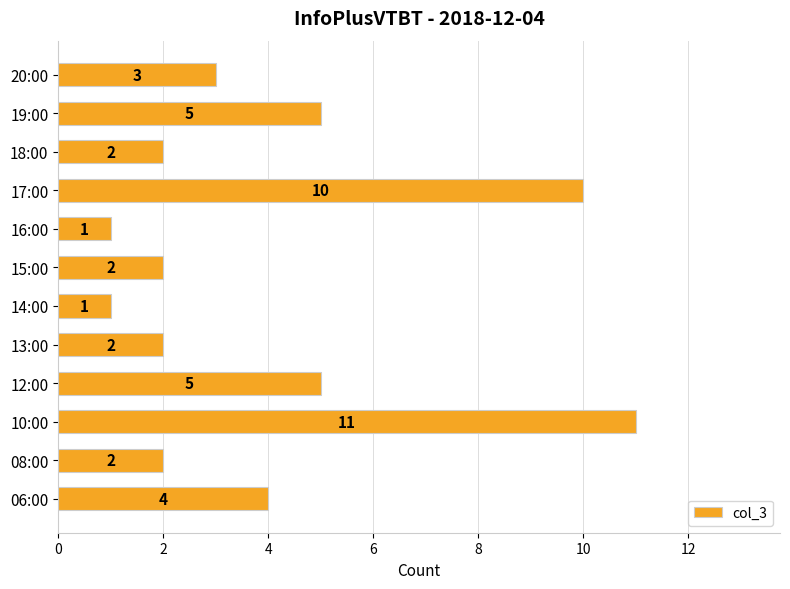

At which category does the chart reach its peak across all series?

10:00